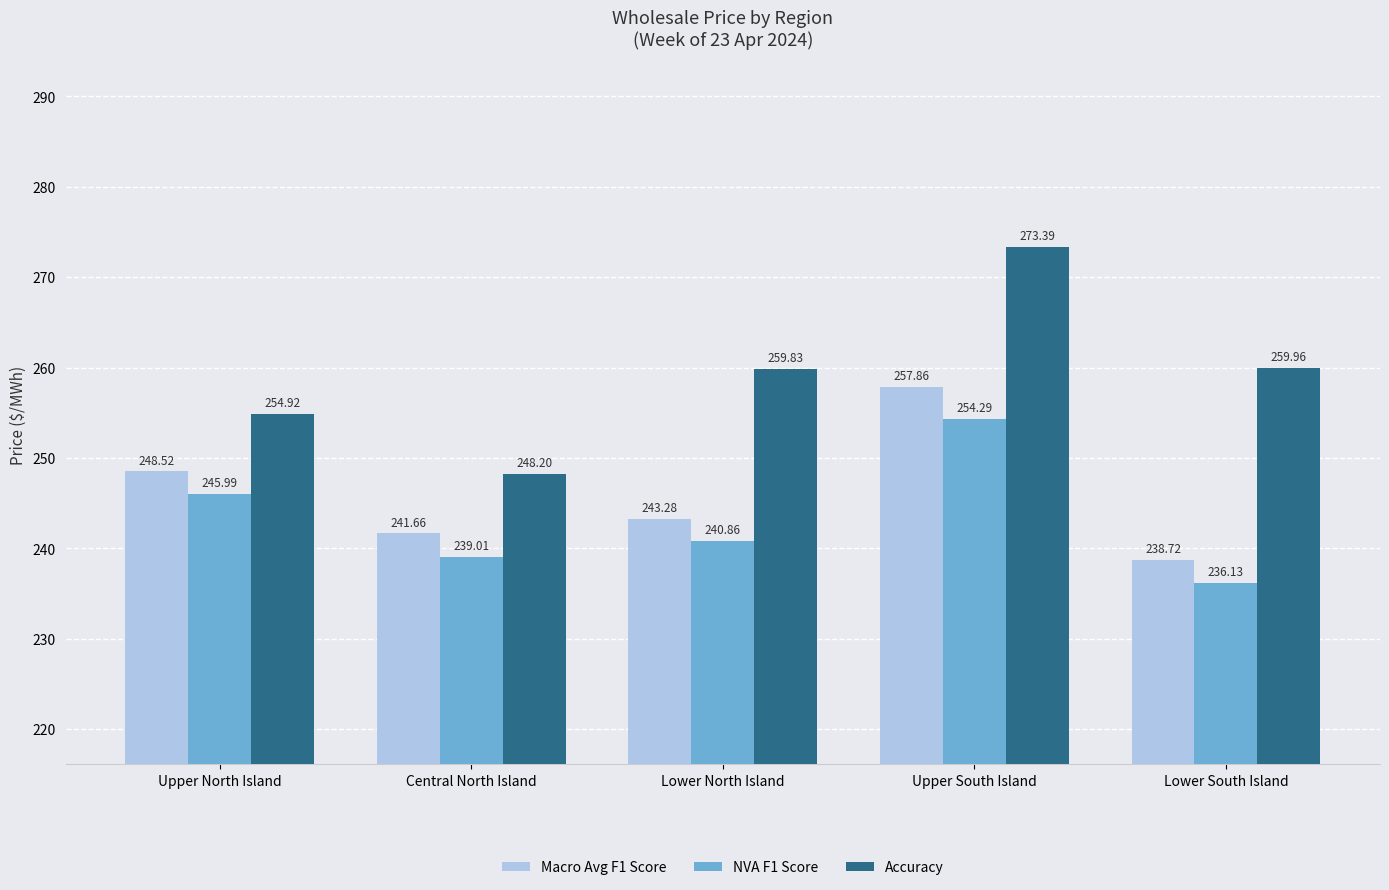

Which label corresponds to the smallest value in the chart?

Lower South Island